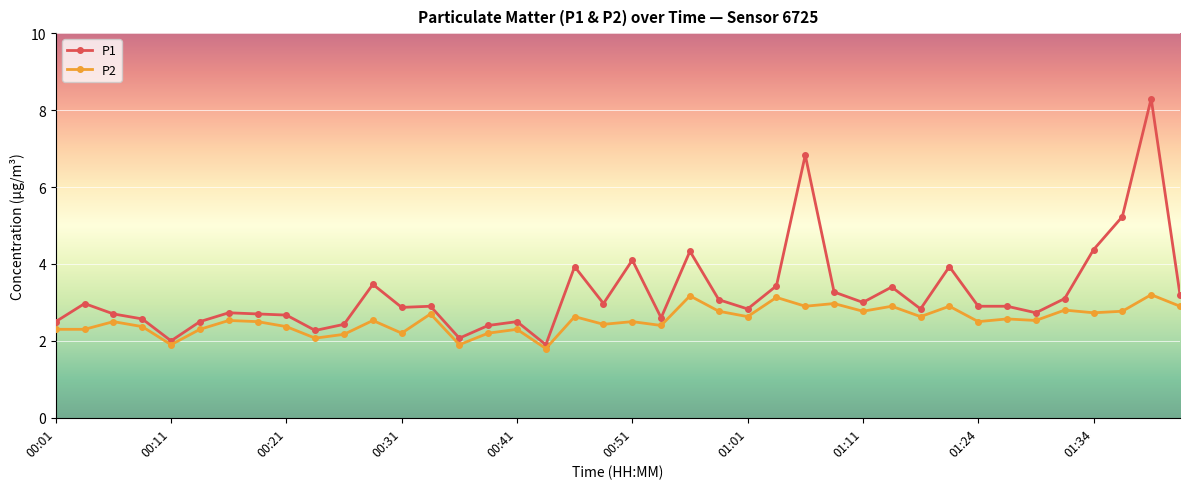

What is the value of the P1 point at the 37th from the left?

4.4